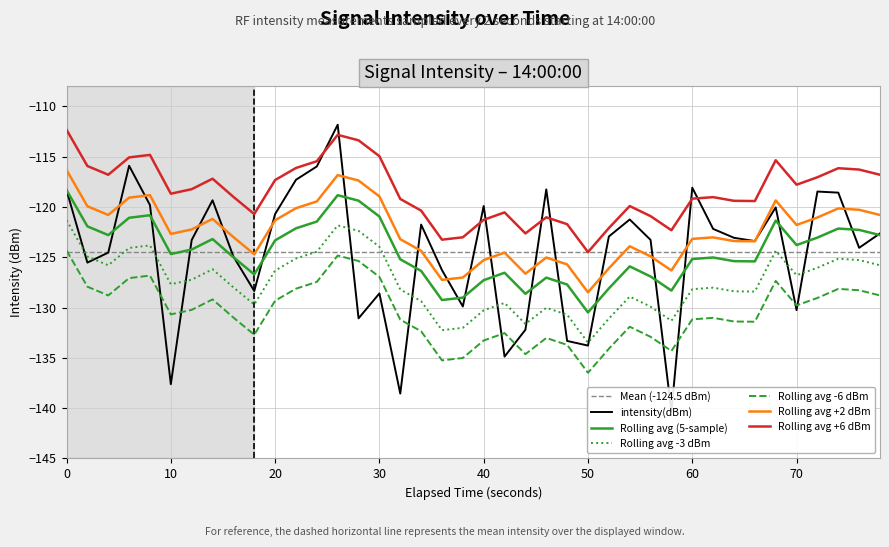

True or false: the data has more than 1 interior local peaks.

True